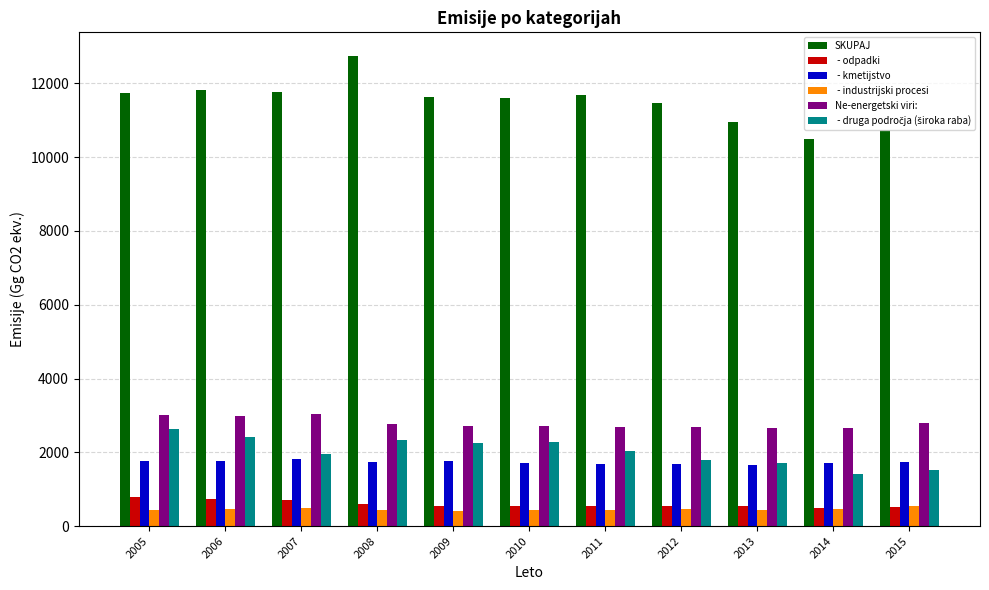

Which category has the highest value across all series?

2008